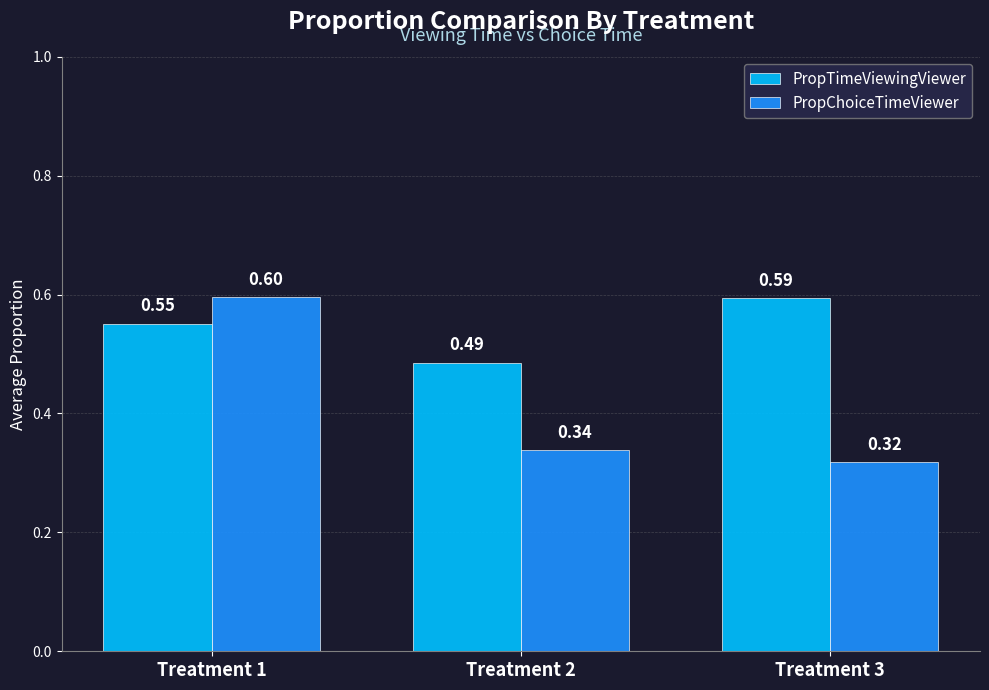

Which series has the widest spread of values?

PropChoiceTimeViewer